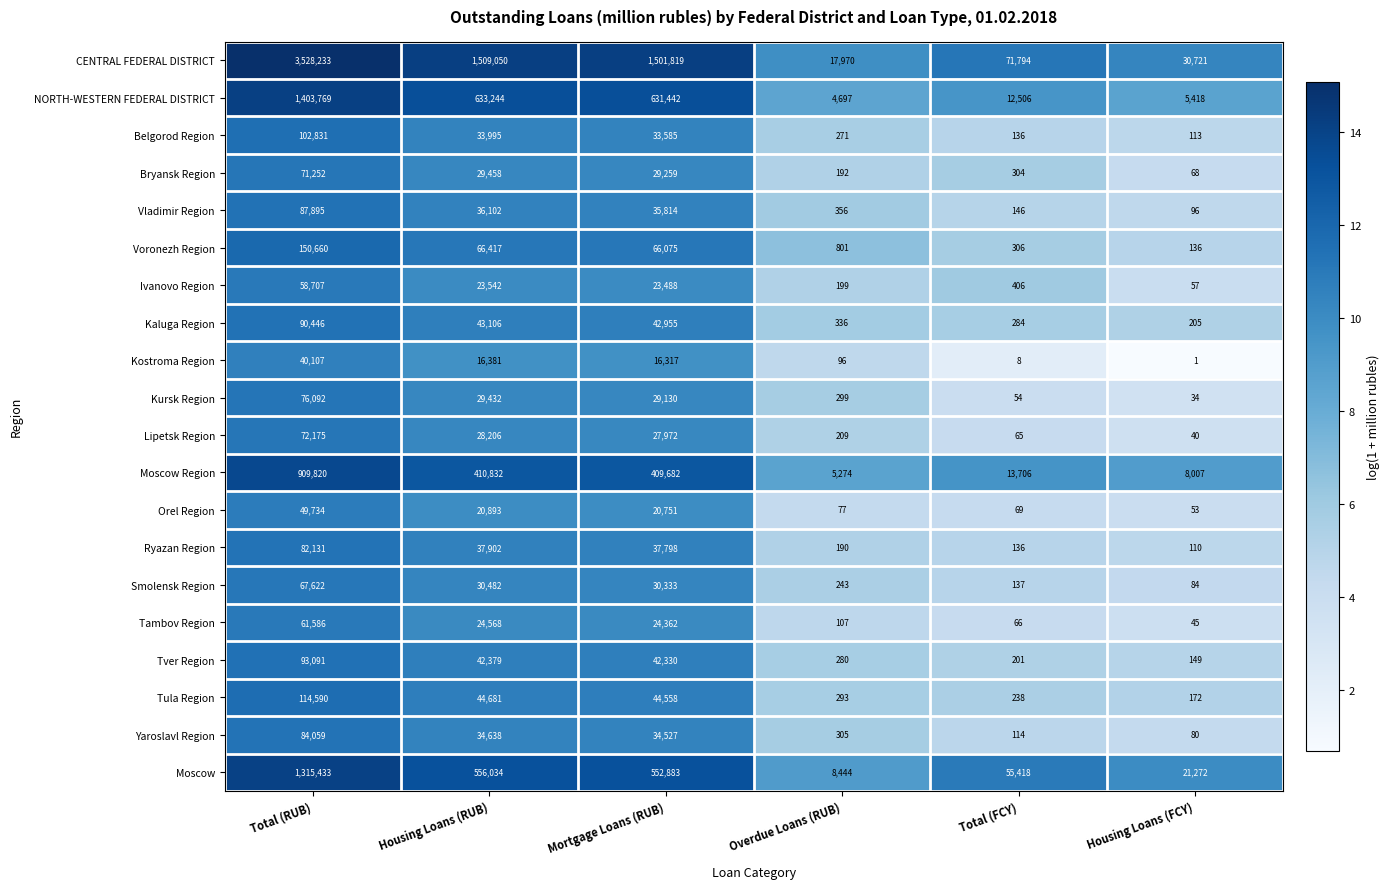

Which category has the lowest value across all series?

Housing Loans (FCY)